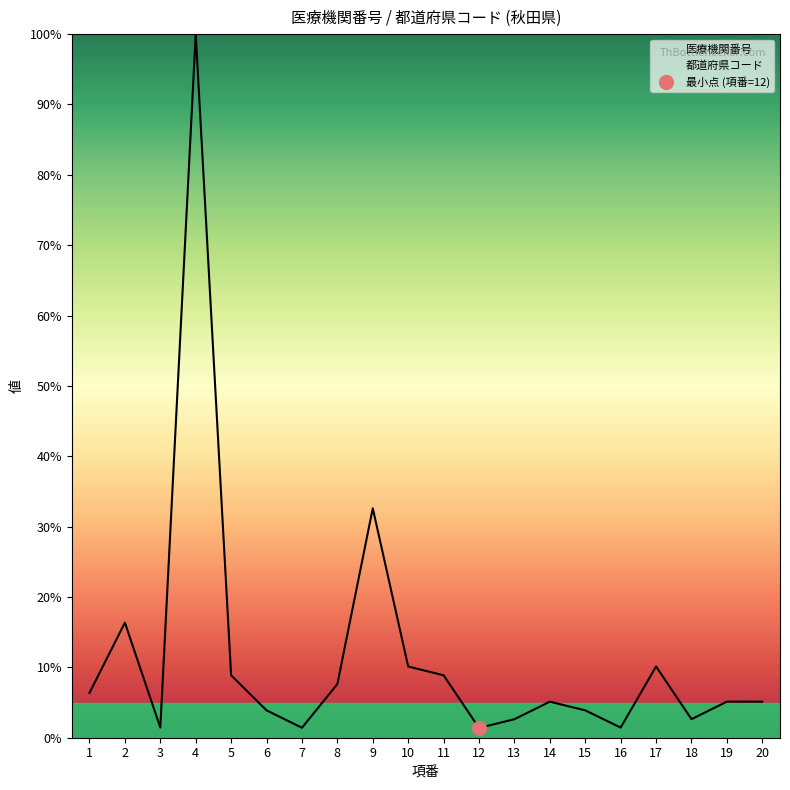

Which has a higher value, 11 or 8?

11